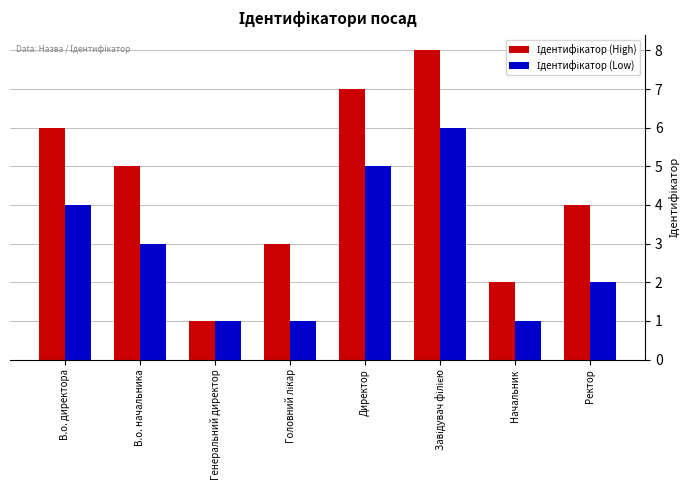

What is the total value across all series at Начальник?

3